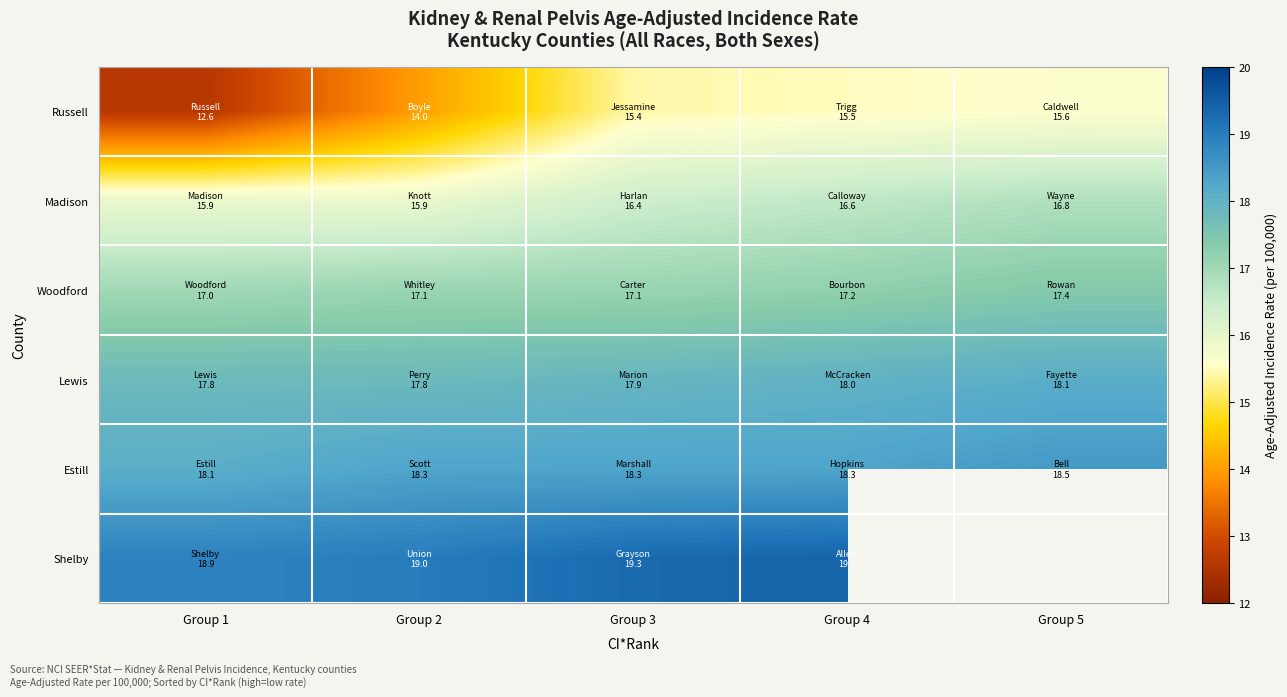

What is the difference between the second highest and second lowest values in the Woodford series?

0.1